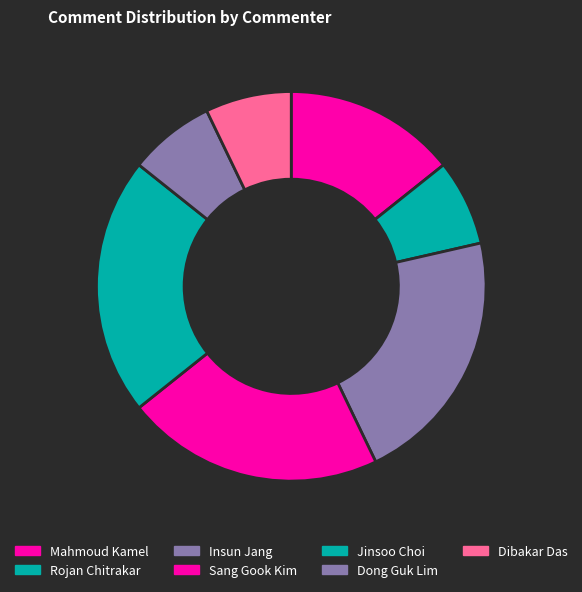

Which category has the biggest portion of the pie?

Insun Jang